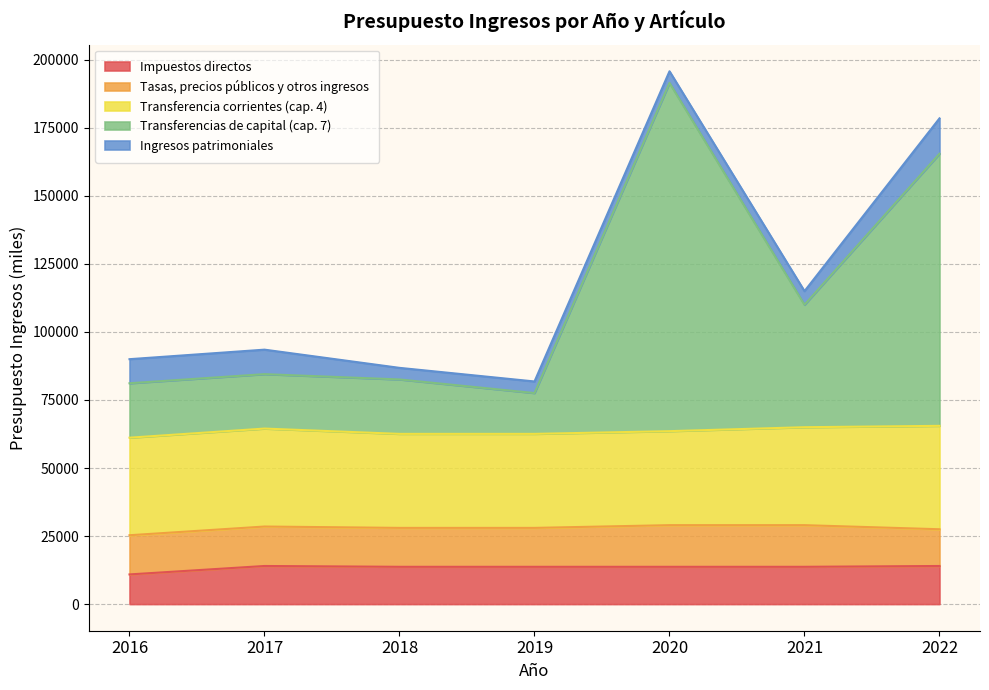

At how many categories does at least one series exceed 126993?

1